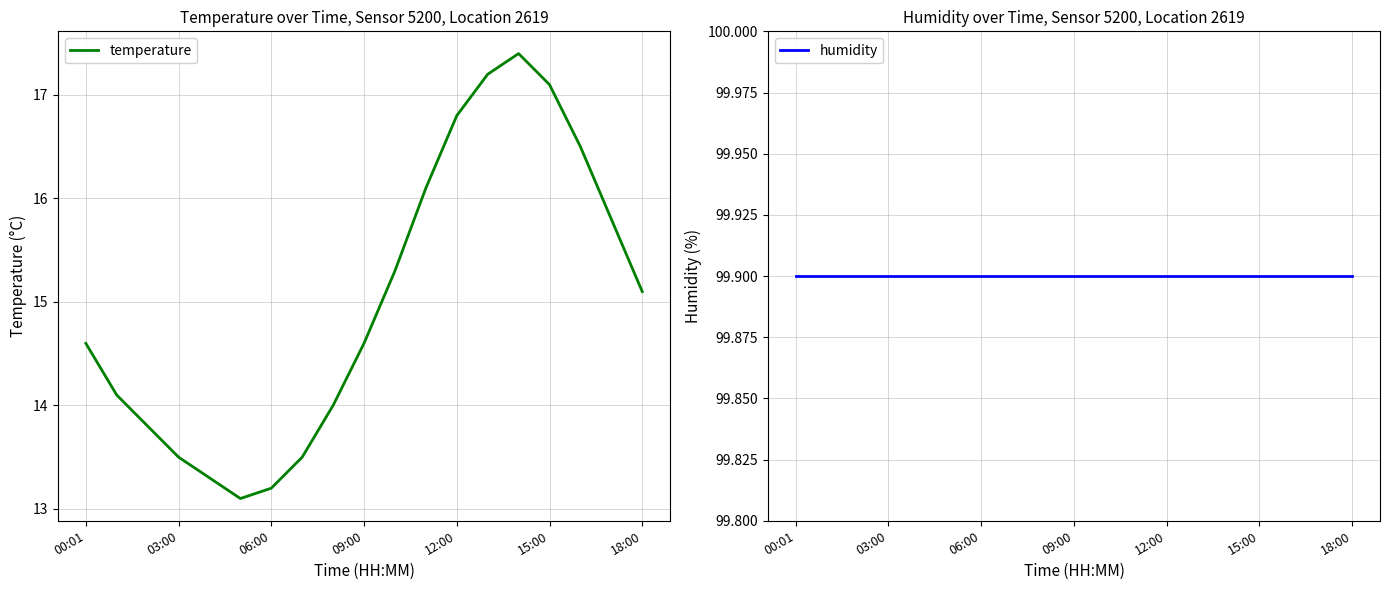

At which category is the sum across all series the highest?

14